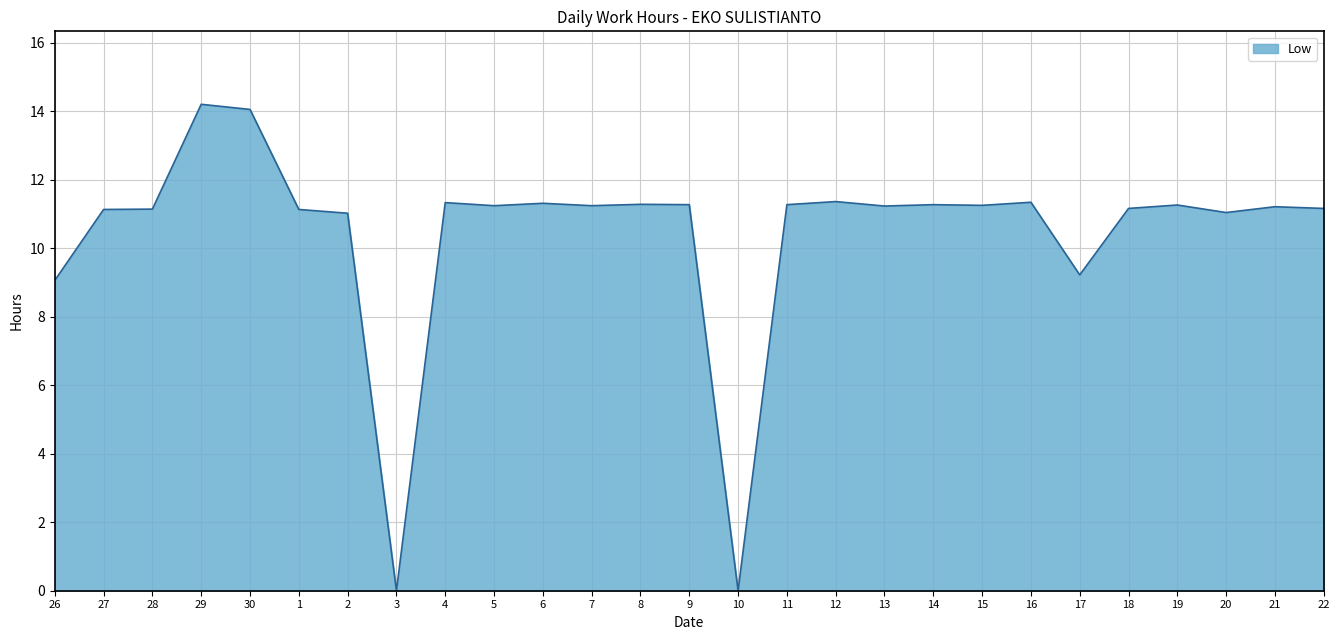

What position from the left is 19?

24